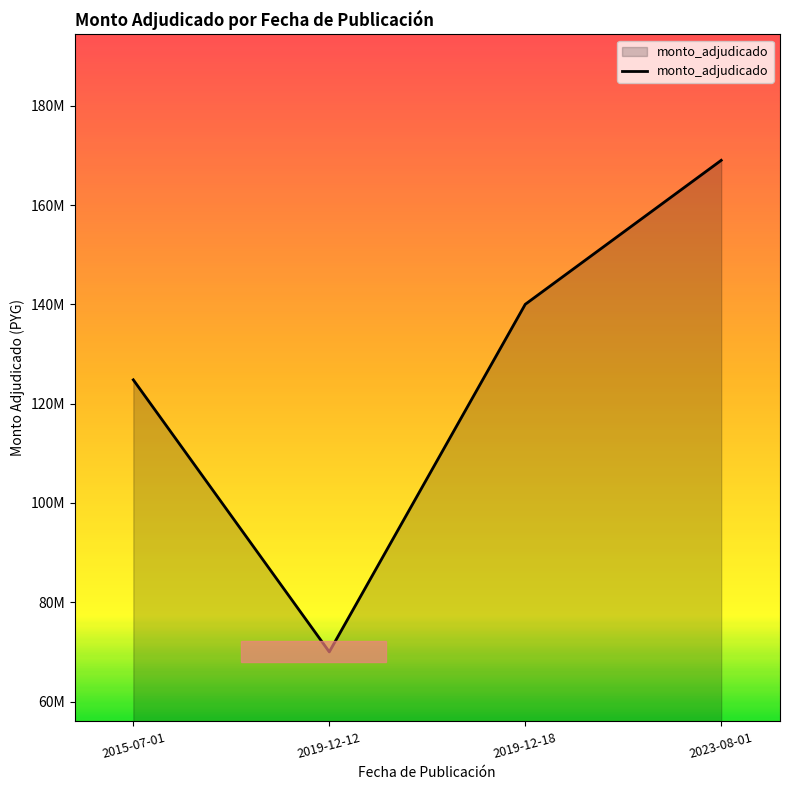

Reading right to left, extract all data points from this chart.

169000000	140000000	70000000	124788844